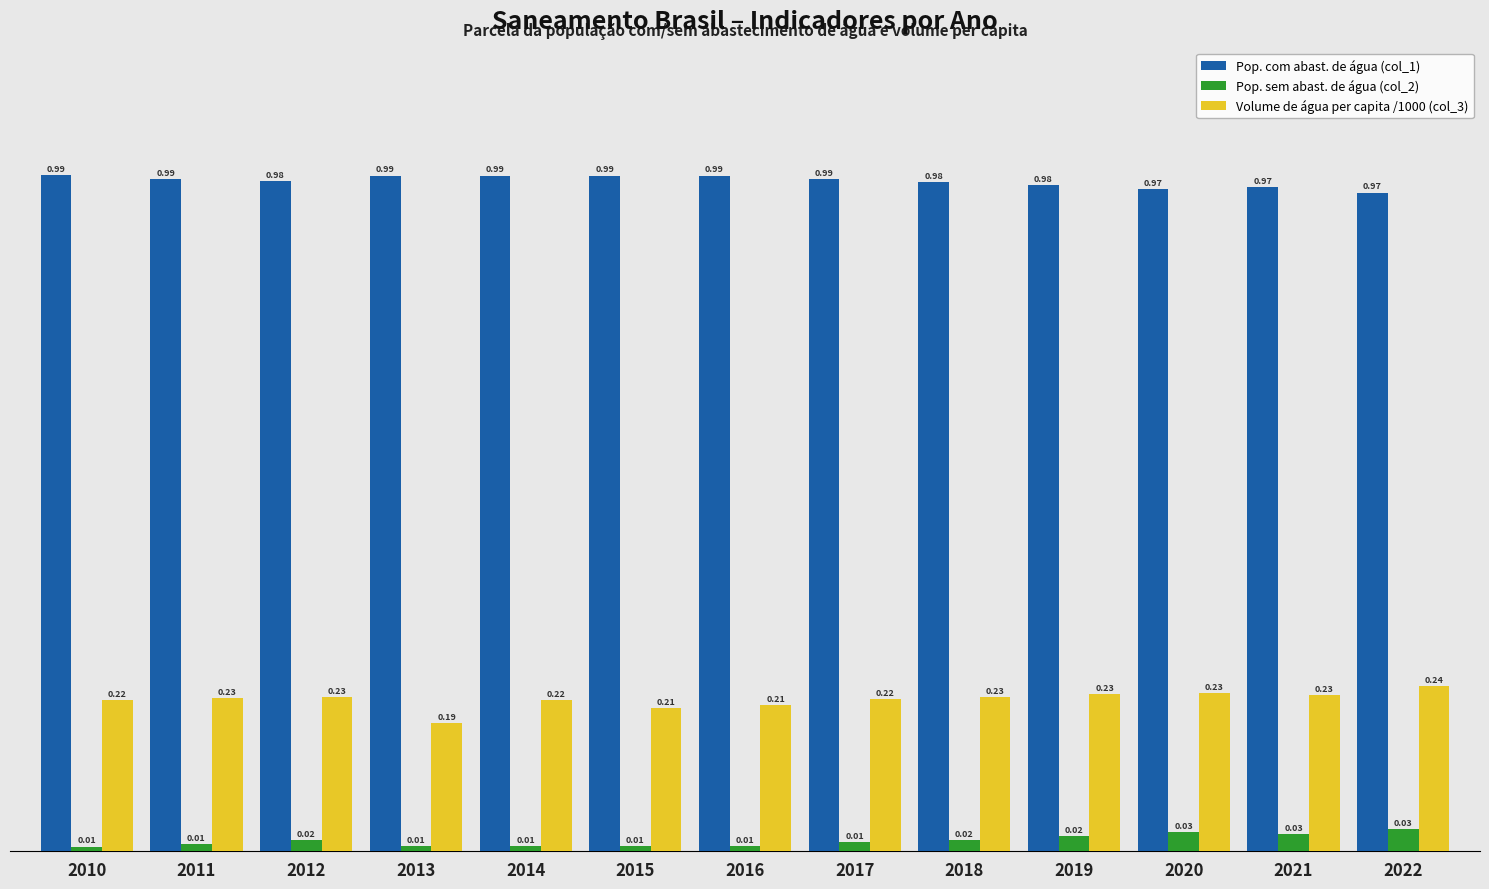

How many Volume de água per capita /1000 (col_3) values are between 0 and 1?

13